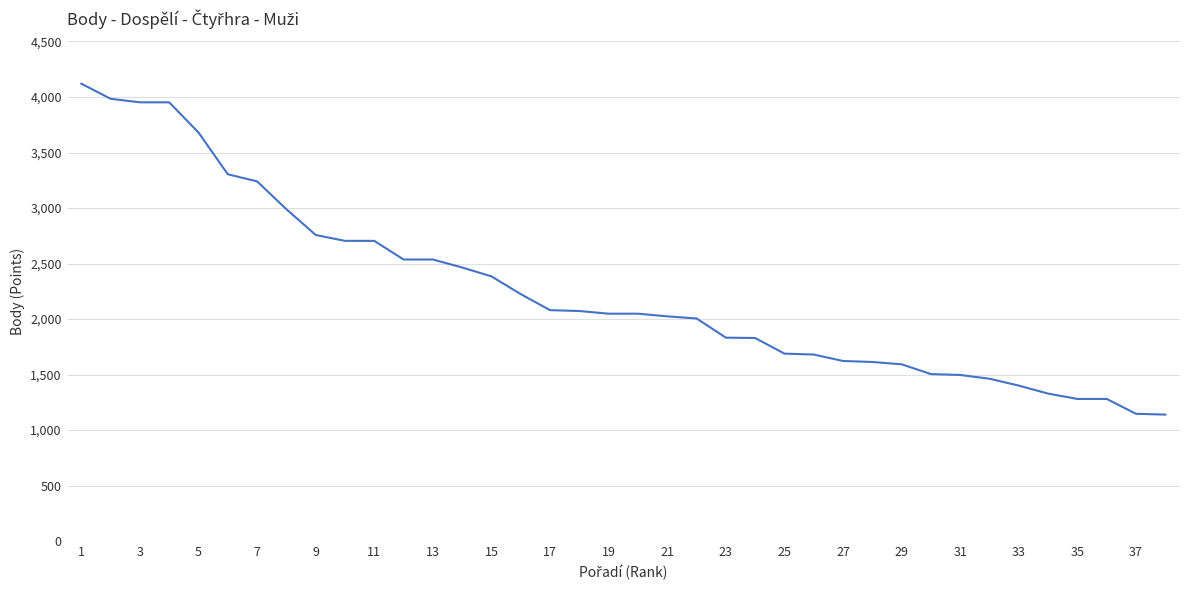

What is the difference between the maximum and minimum values?

2981